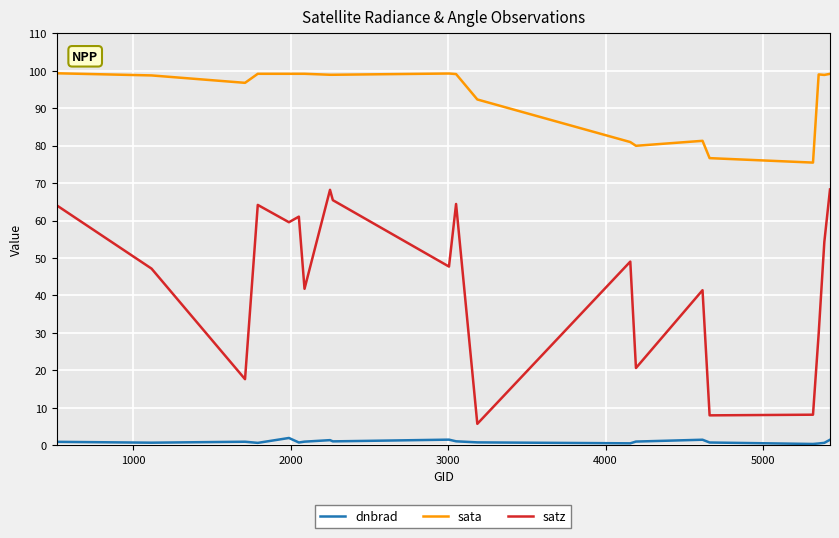

What is the maximum value shown in the chart?

99.3